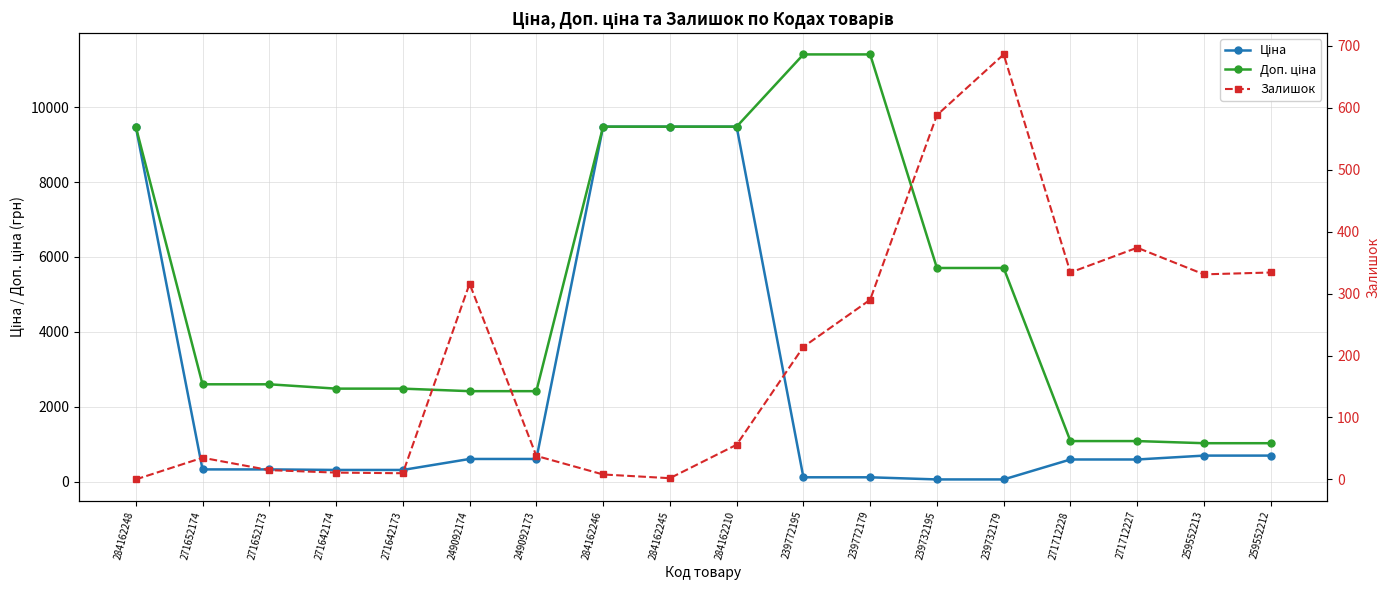

Between 271652174 and 249092173, which series saw the biggest shift?

Ціна